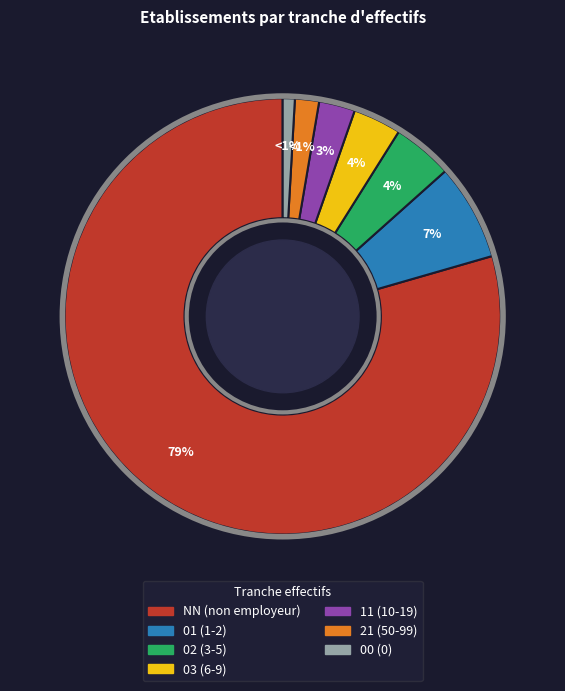

Do 21 and 11 together represent more than half of the pie?

No